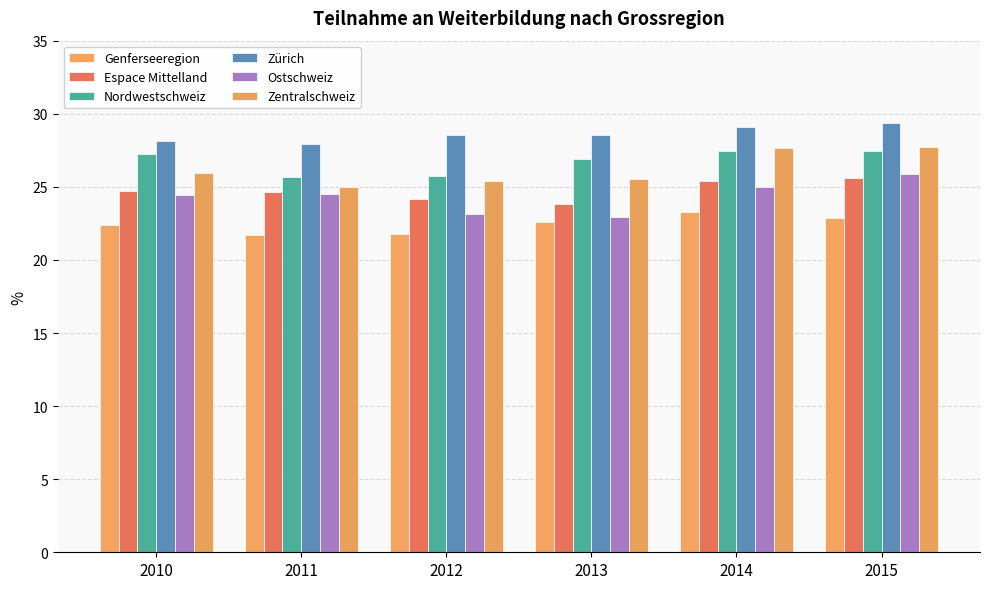

Is it true that Zürich equals 28.0 at 2011?

True